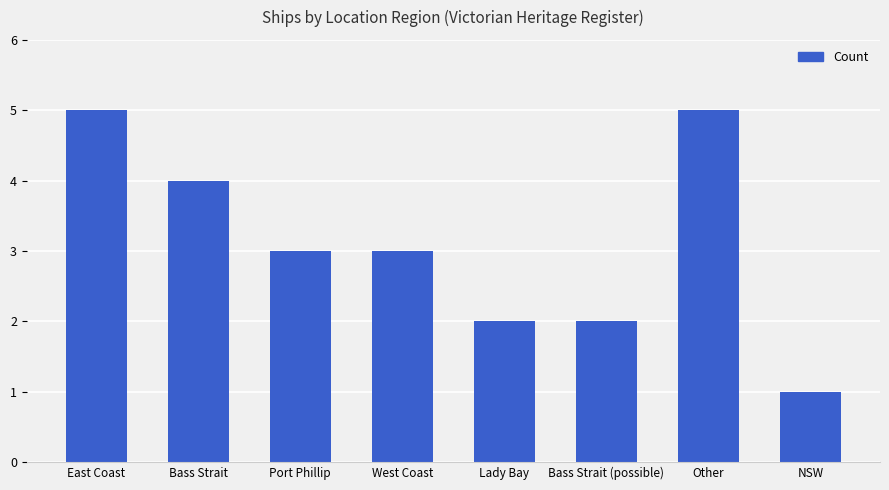

Count the values in the range 2 to 5.

7